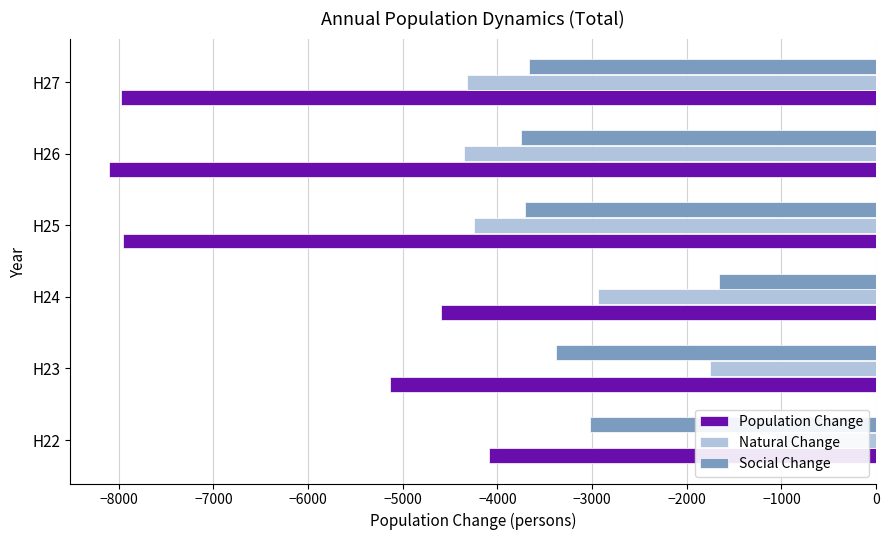

What is the approximate value of Natural Change at H24?

-2941